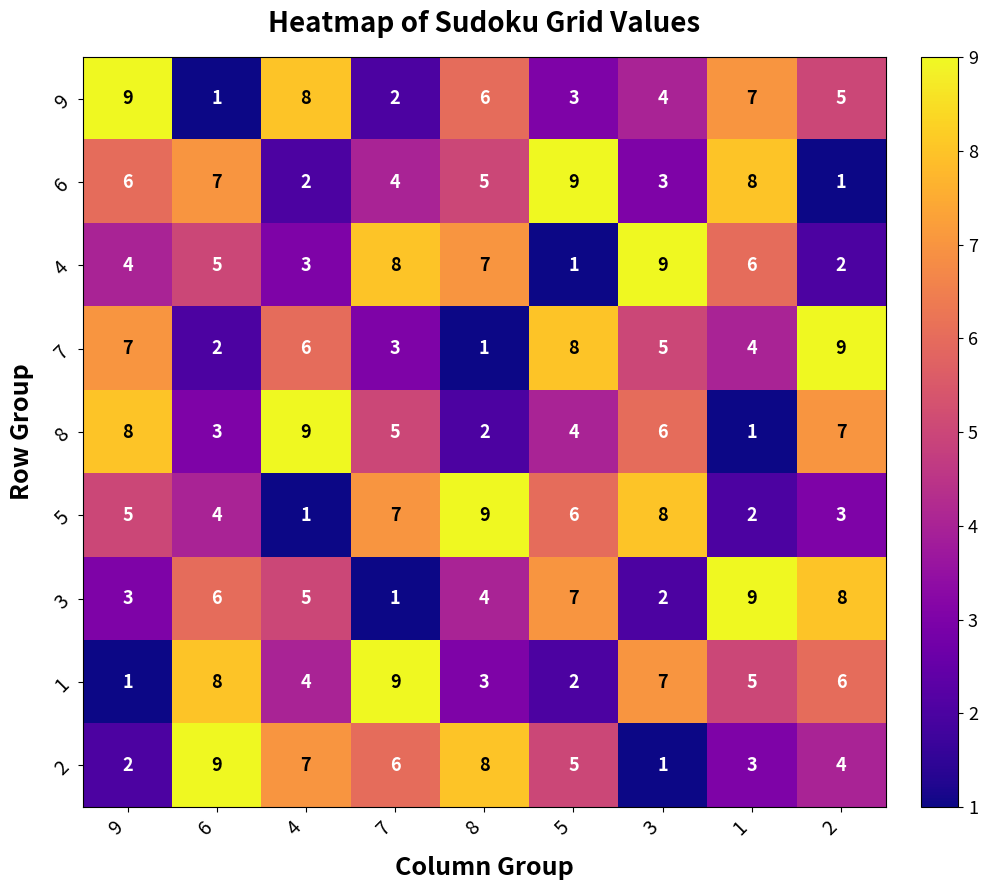

At how many categories does at least one series exceed 5?

9